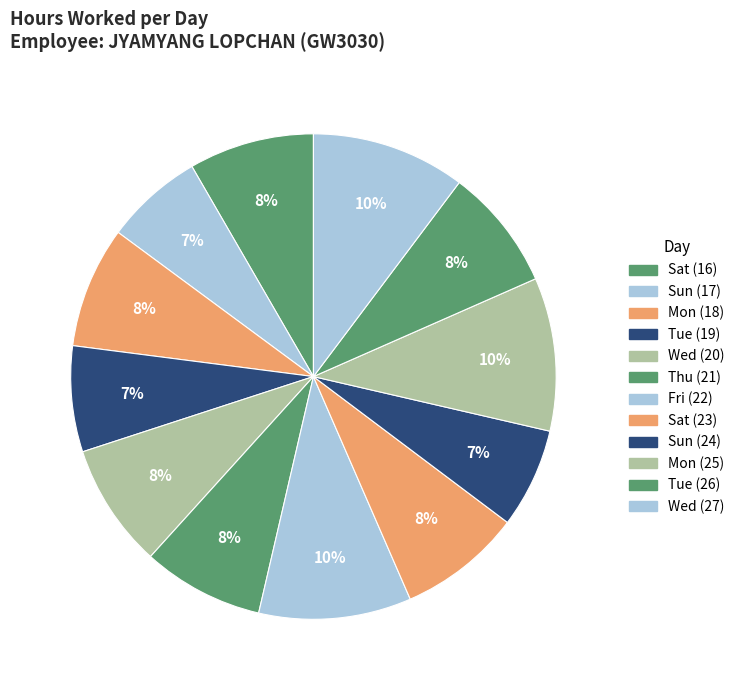

To the nearest percent, what portion does Sat (16) represent?

8%